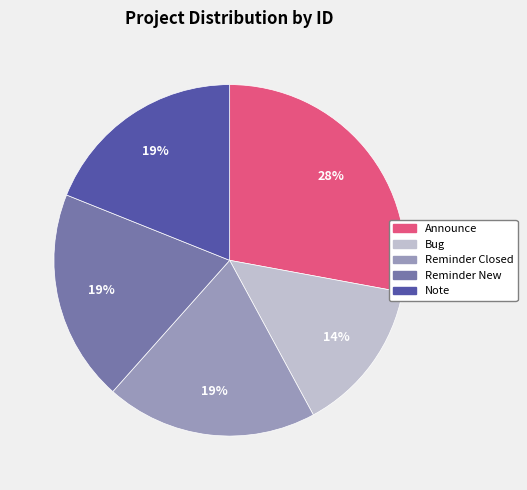

Is there a majority slice in this chart?

No